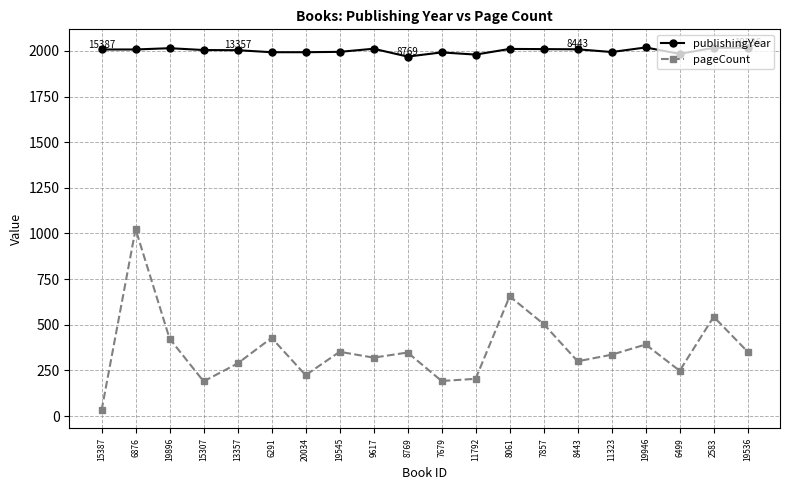

How many series are shown in this chart?

2